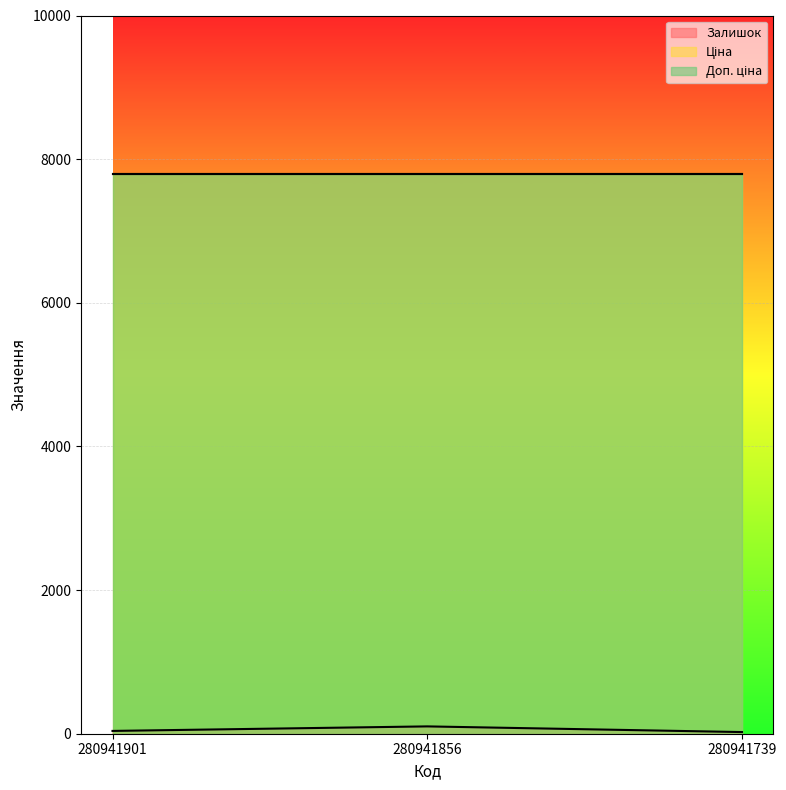

Which series has the largest range (max minus min)?

Залишок